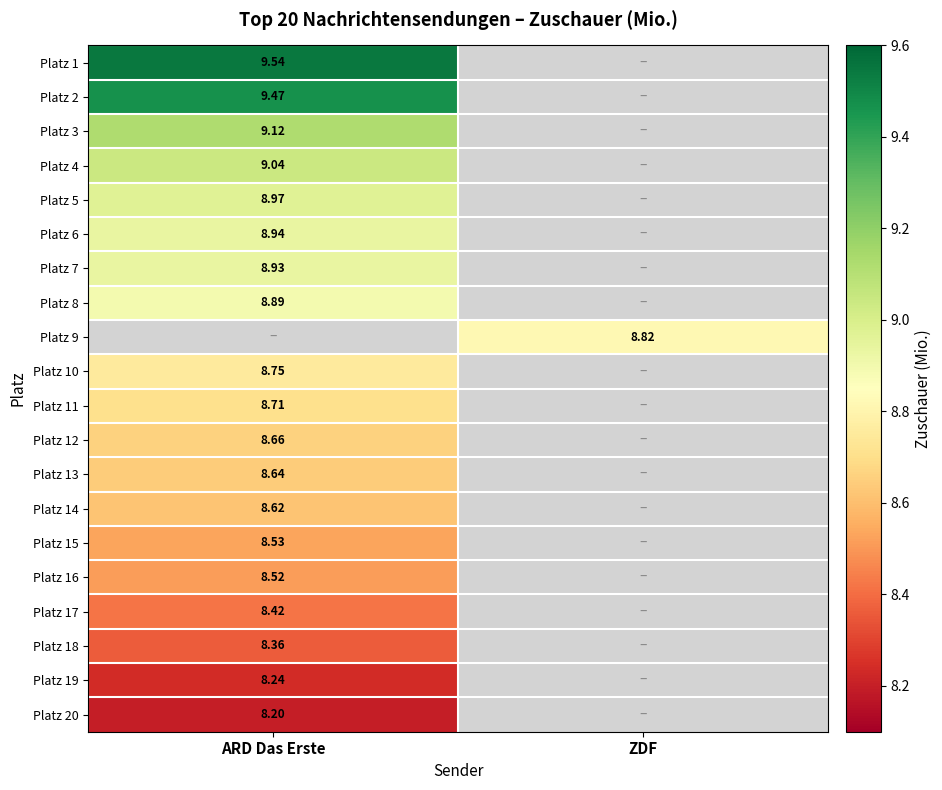

True or false: Platz 1 has a value of 15.5 at ARD Das Erste.

False